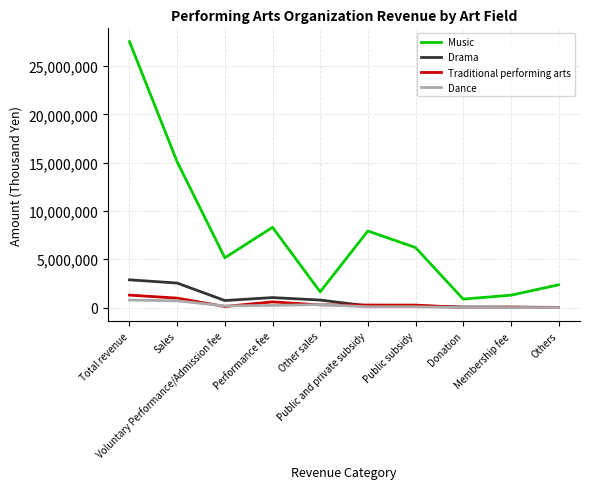

What is the maximum value shown in the chart?

27530016